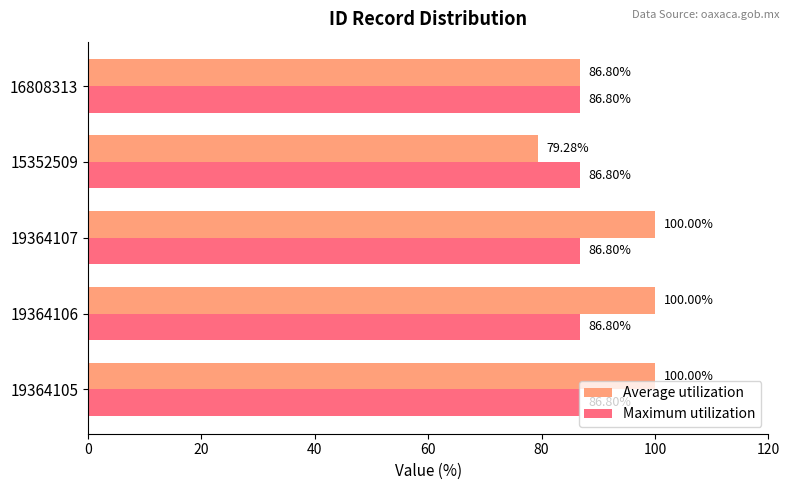

At how many categories does at least one series exceed 86?

5